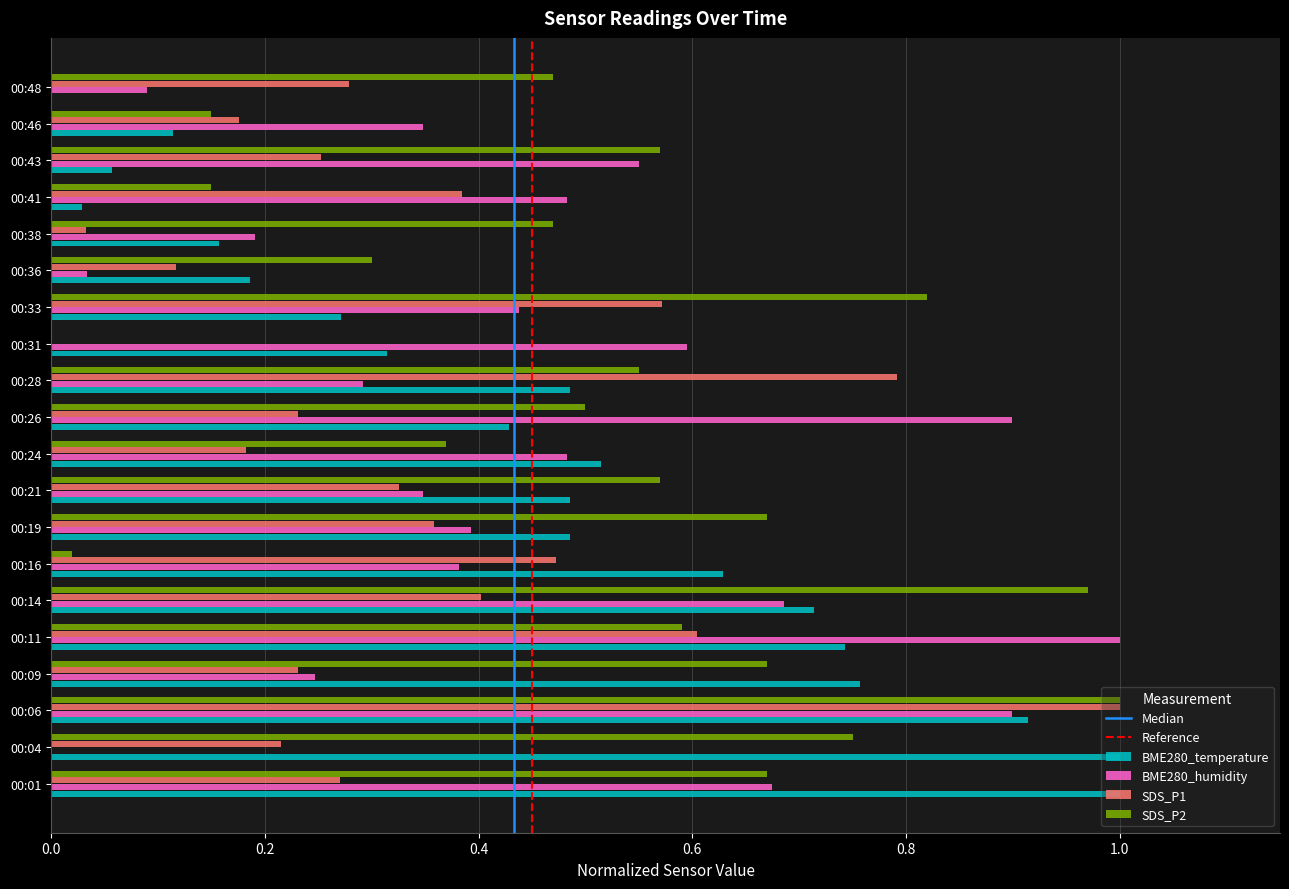

At which label does SDS_P2 reach its peak?

00:06